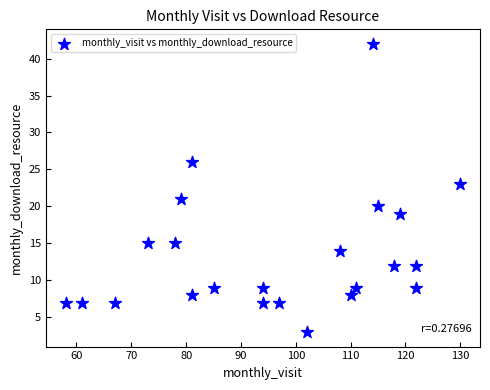

What is the range of X values (max minus min)?

72